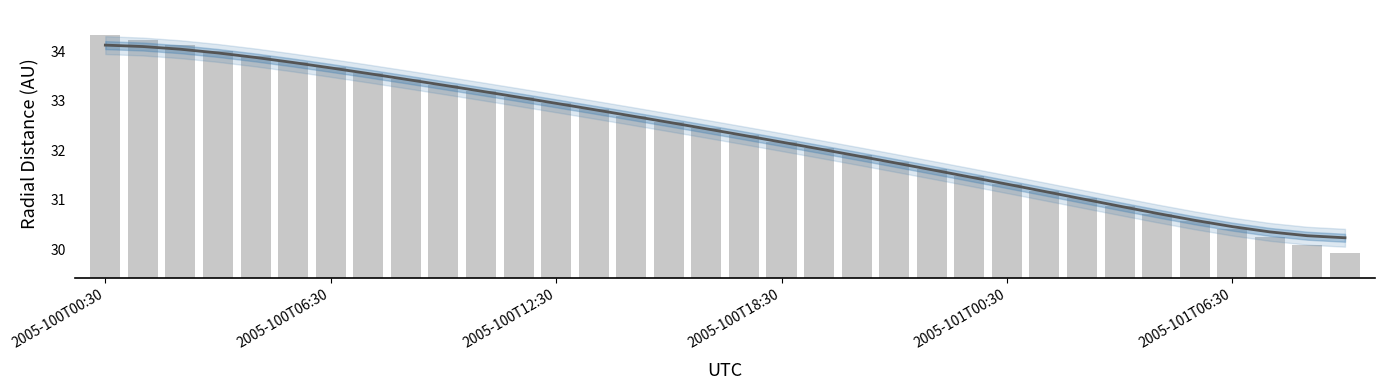

Between 28 and 7, which is larger?

7